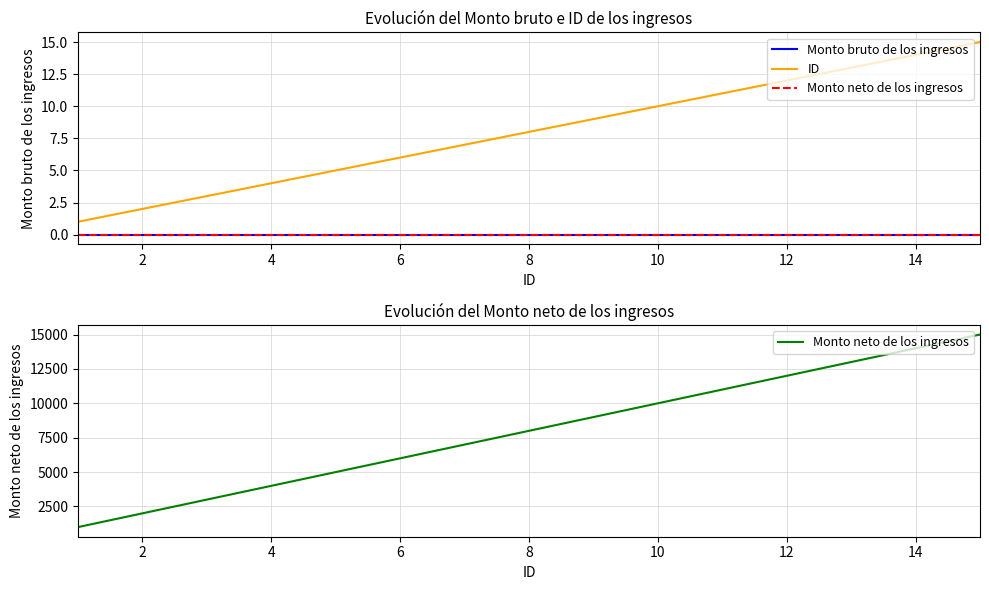

True or false: Monto bruto de los ingresos and ID cross at least once.

False